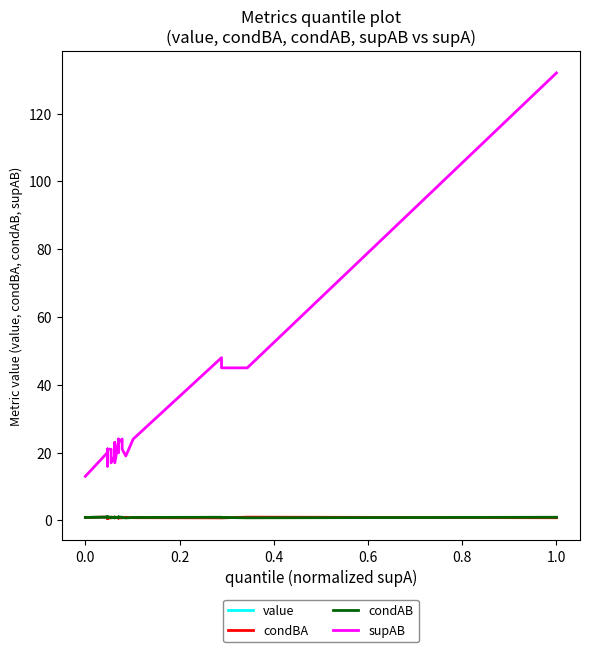

Is the value of supAB at 12 greater than the value of value at 23?

Yes